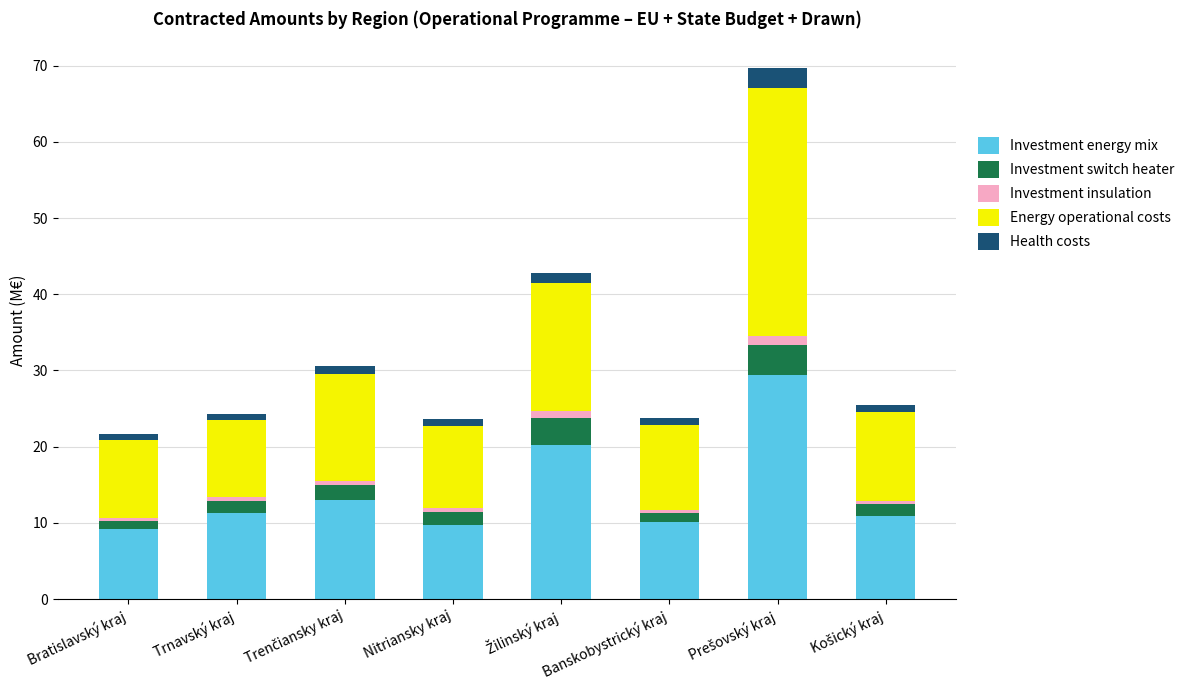

What is the difference between the maximum and second lowest values in the Investment energy mix series?

19.6